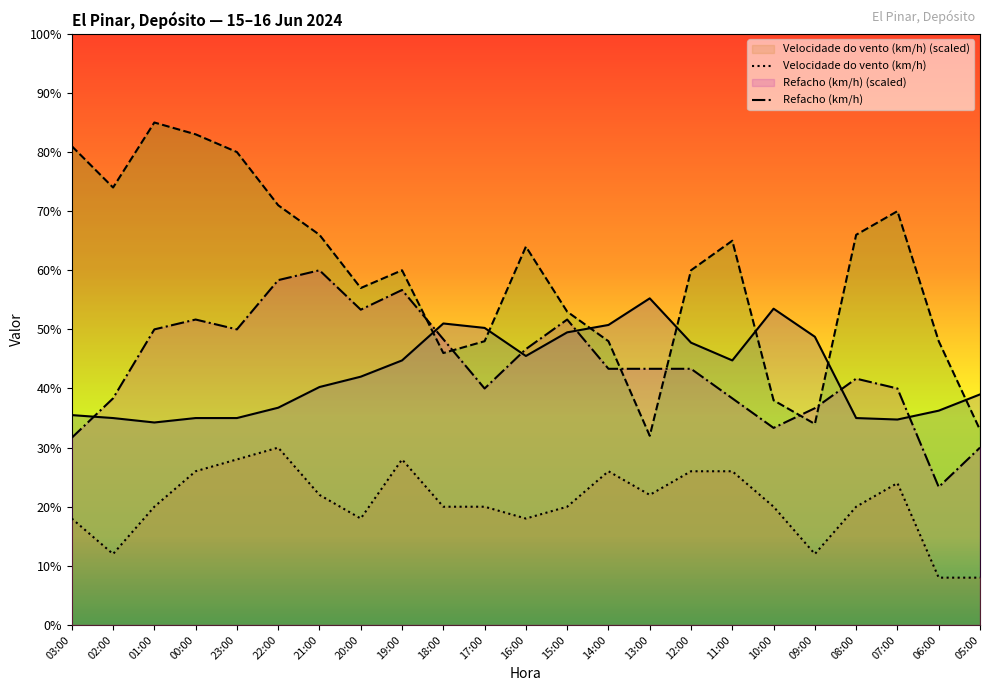

Reading left to right, transcribe all the data shown in this chart.

Temperatura (ºC): 03:00=35.5	02:00=35.0	01:00=34.2	00:00=35.0	23:00=35.0	22:00=36.8	21:00=40.2	20:00=42.0	19:00=44.7	18:00=51.0	17:00=50.3	16:00=45.5	15:00=49.5	14:00=50.8	13:00=55.2	12:00=47.8	11:00=44.7	10:00=53.5	09:00=48.8	08:00=35.0	07:00=34.8	06:00=36.2	05:00=39.0
Humidade (%): 03:00=81.0	02:00=74.0	01:00=85.0	00:00=83.0	23:00=80.0	22:00=71.0	21:00=66.0	20:00=57.0	19:00=60.0	18:00=46.0	17:00=48.0	16:00=64.0	15:00=53.0	14:00=48.0	13:00=32.0	12:00=60.0	11:00=65.0	10:00=38.0	09:00=34.0	08:00=66.0	07:00=70.0	06:00=48.0	05:00=33.0
Velocidade do vento (km/h): 03:00=18.0	02:00=12.0	01:00=20.0	00:00=26.0	23:00=28.0	22:00=30.0	21:00=22.0	20:00=18.0	19:00=28.0	18:00=20.0	17:00=20.0	16:00=18.0	15:00=20.0	14:00=26.0	13:00=22.0	12:00=26.0	11:00=26.0	10:00=20.0	09:00=12.0	08:00=20.0	07:00=24.0	06:00=8.0	05:00=8.0
Refacho (km/h): 03:00=31.7	02:00=38.3	01:00=50.0	00:00=51.7	23:00=50.0	22:00=58.3	21:00=60.0	20:00=53.3	19:00=56.7	18:00=48.3	17:00=40.0	16:00=46.7	15:00=51.7	14:00=43.3	13:00=43.3	12:00=43.3	11:00=38.3	10:00=33.3	09:00=36.7	08:00=41.7	07:00=40.0	06:00=23.3	05:00=30.0